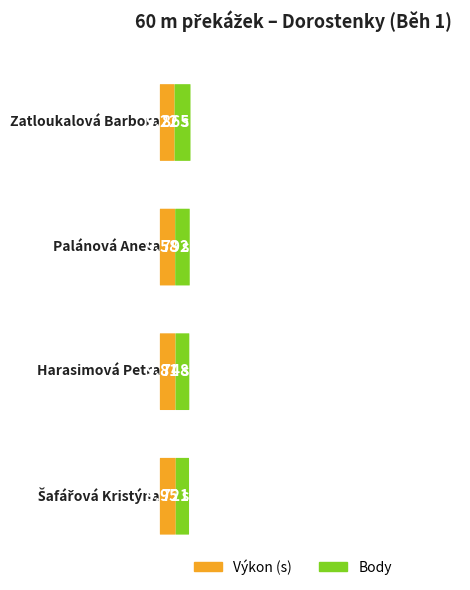

How many bars are there in total?

8